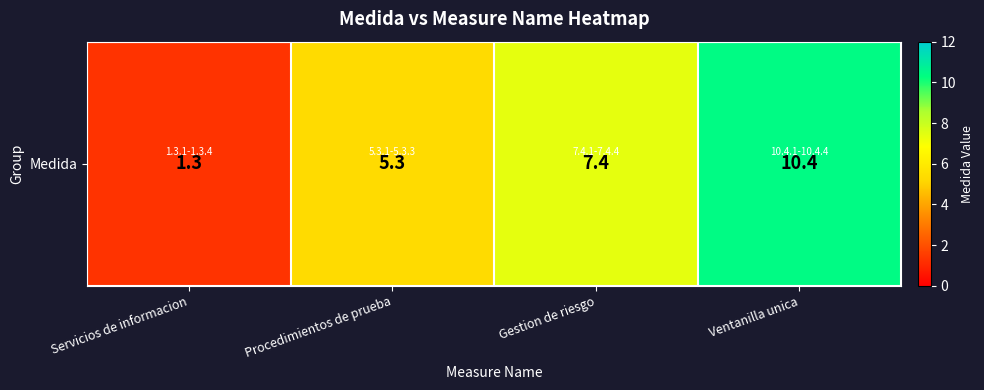

How many values exceed 7?

2